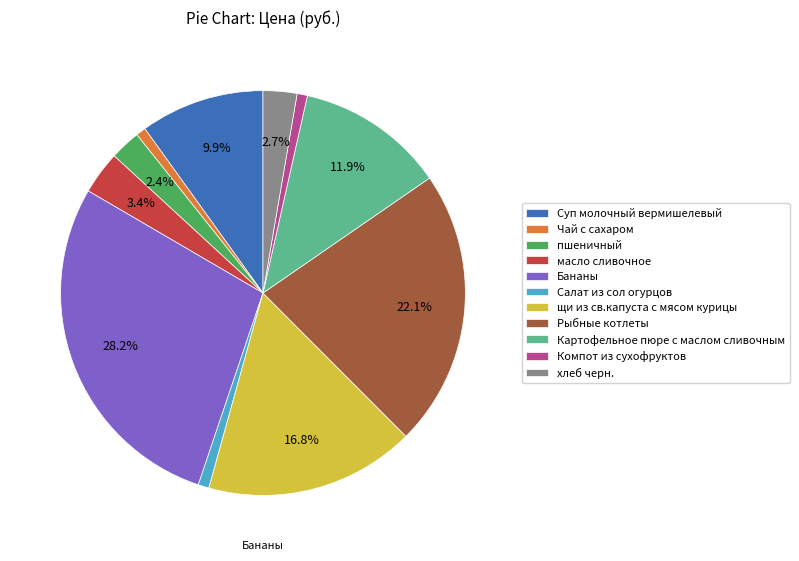

Which category has the biggest portion of the pie?

Бананы